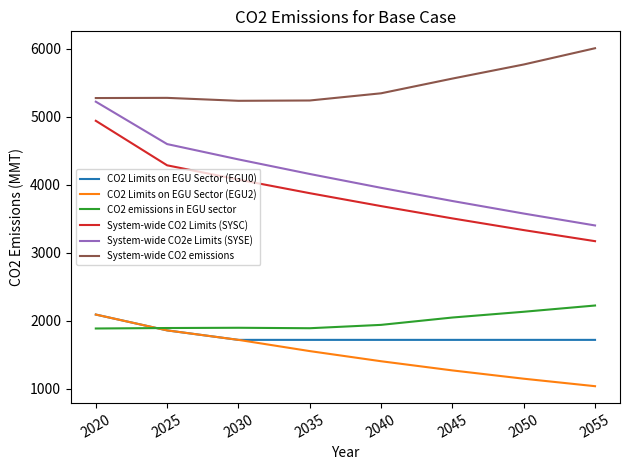

At which category is the sum across all series the highest?

2020